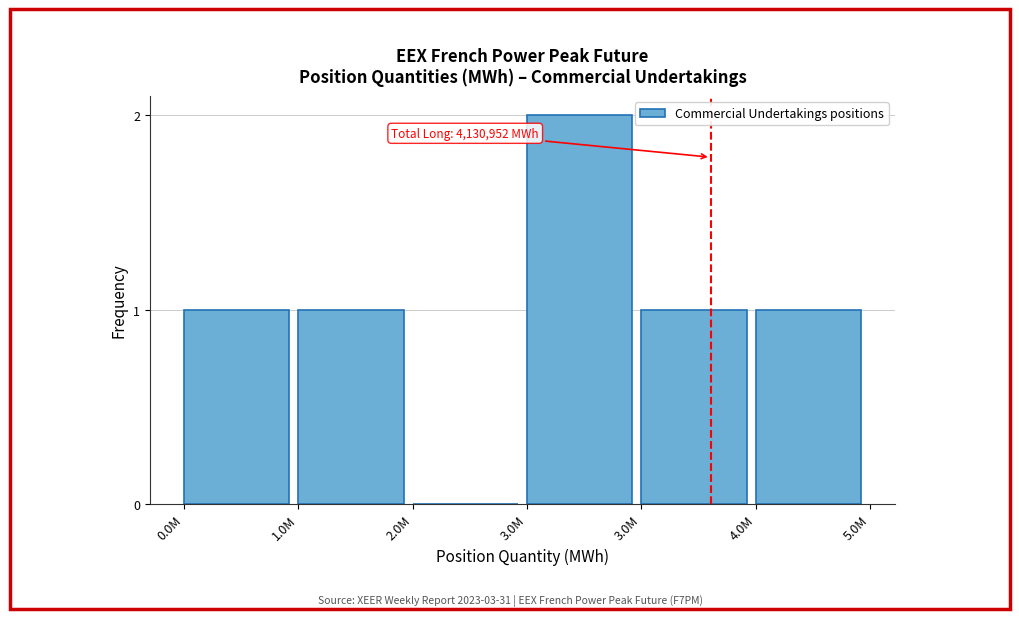

Are the bars horizontal?

No